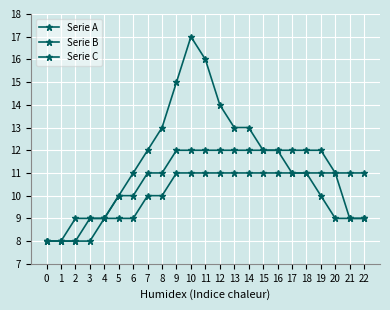

The value of Serie C at 17 is 12. True or false?

True